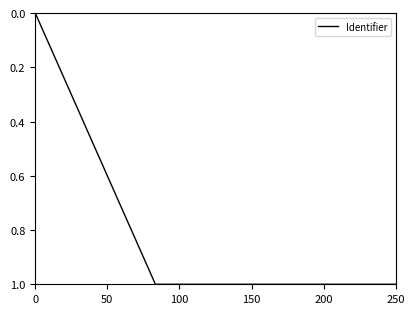

What is the maximum value shown in the chart?

1.0